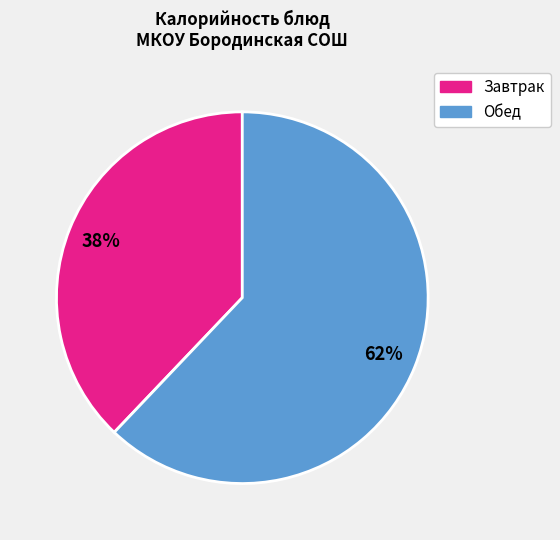

To the nearest percent, what is the average slice percentage?

50%